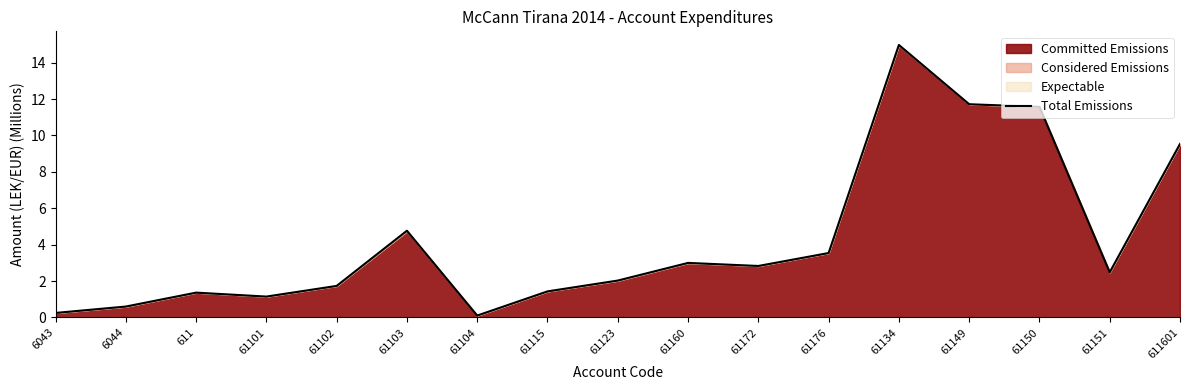

What position from the left is 61172?

11